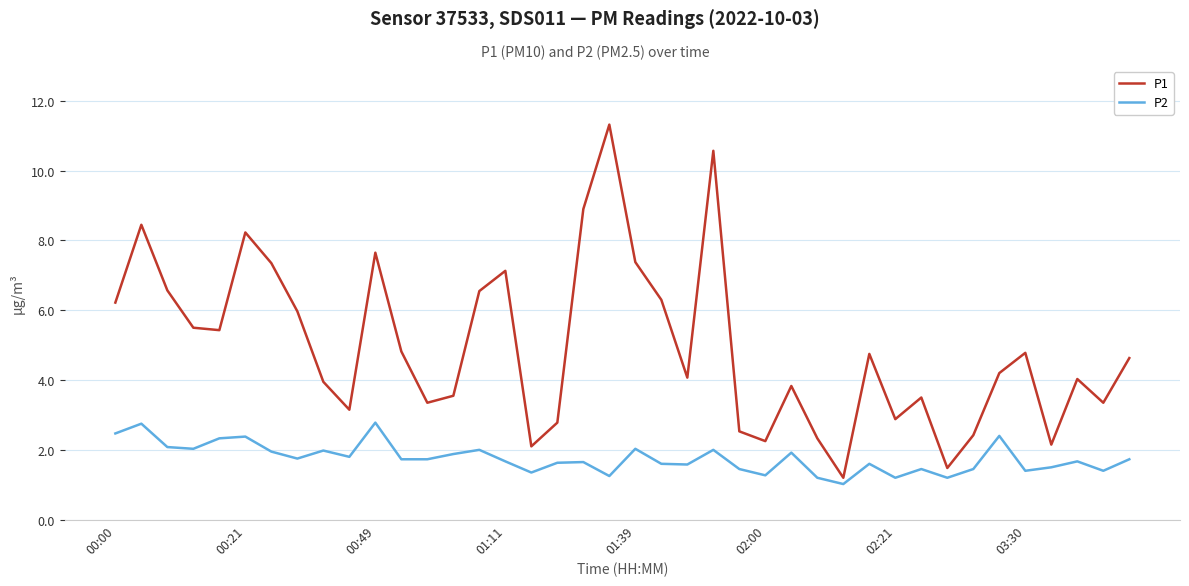

At how many categories does at least one series exceed 10?

2